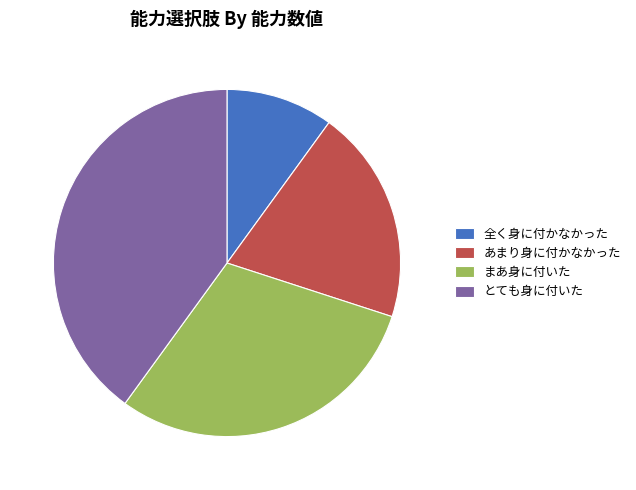

Does 全く身に付かなかった account for over 50% of the chart?

No